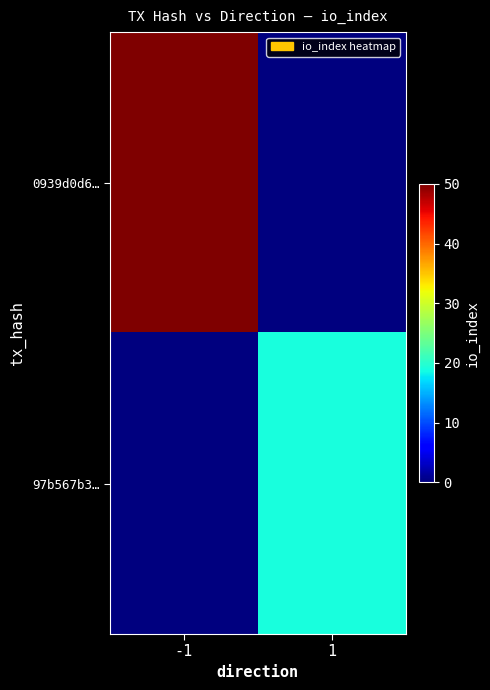

What is the spread (max minus min) of values at 1?

19